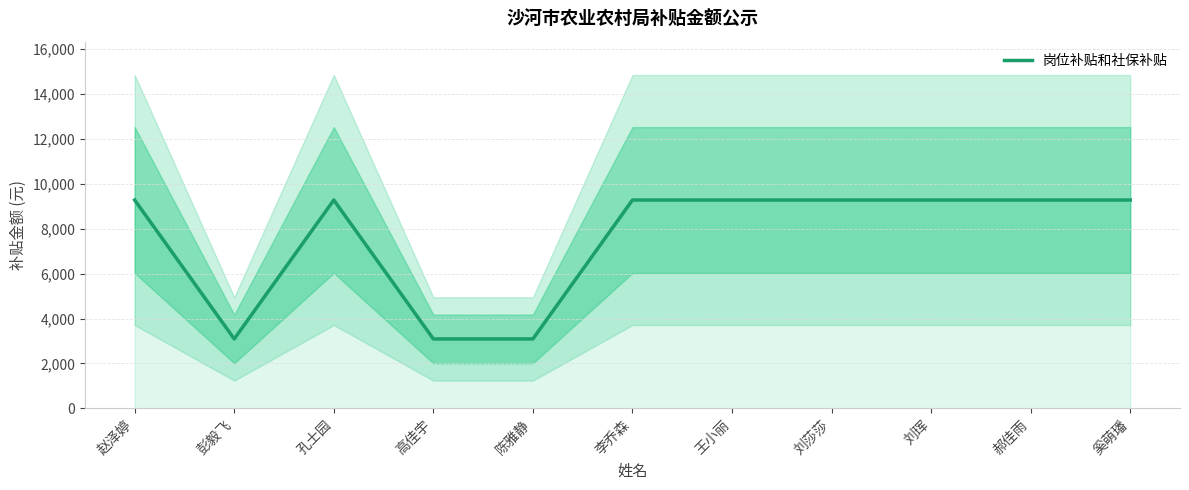

True or false: the data shows 4998.7 at 高佳宇.

False